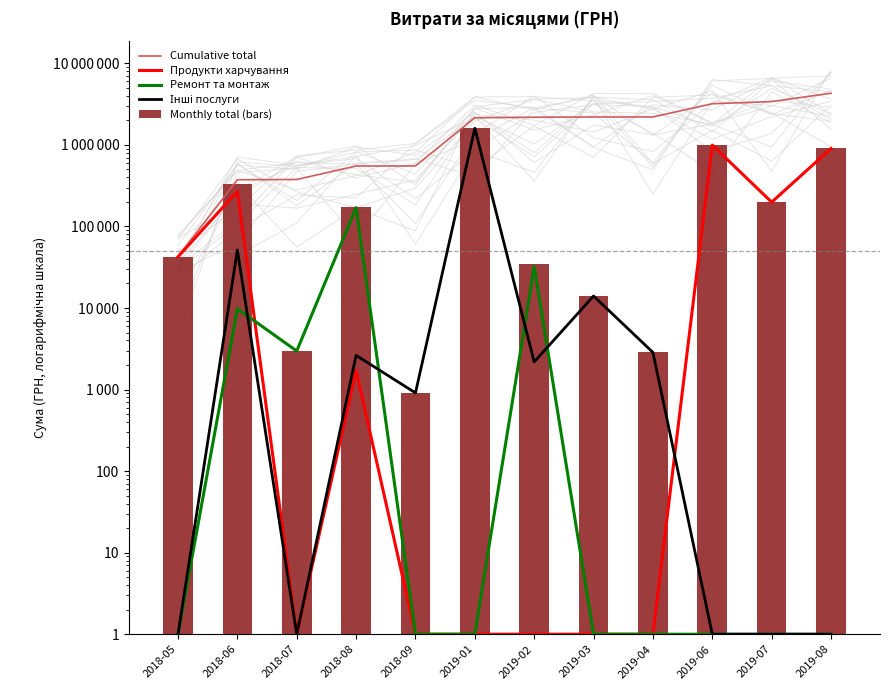

Rank the series by their maximum value, from highest to lowest.

Cumulative total, Інші послуги, Monthly total (bars), Продукти харчування, Ремонт та монтаж